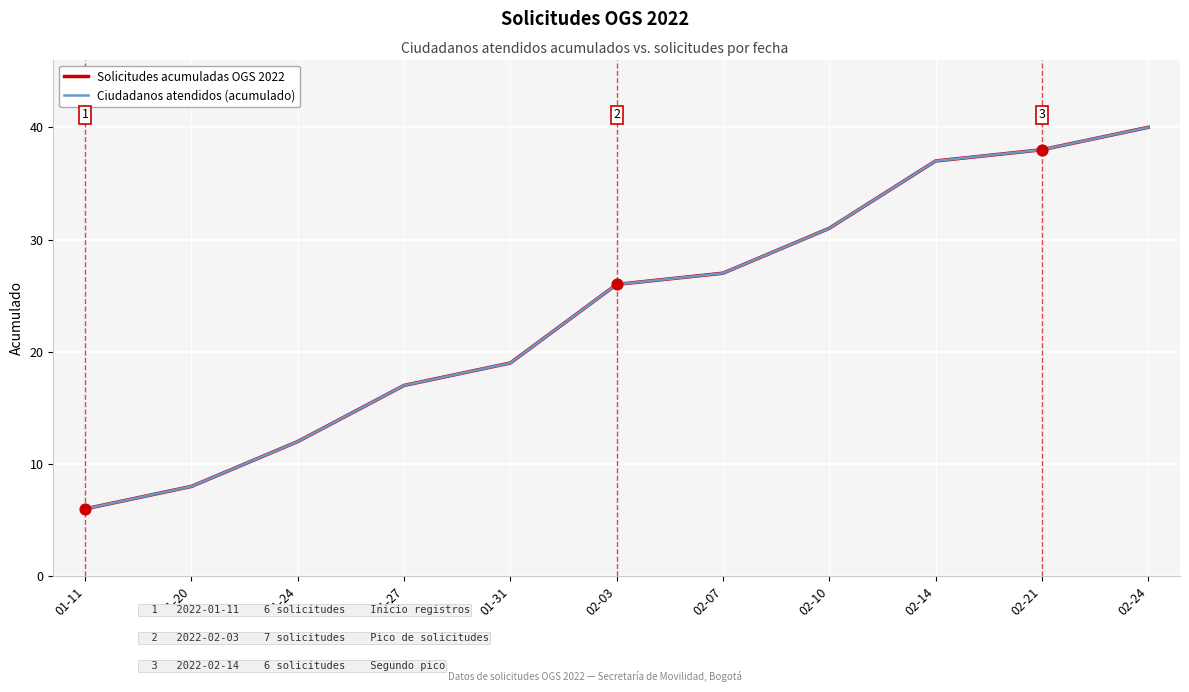

Does the chart have visible grid lines?

Yes